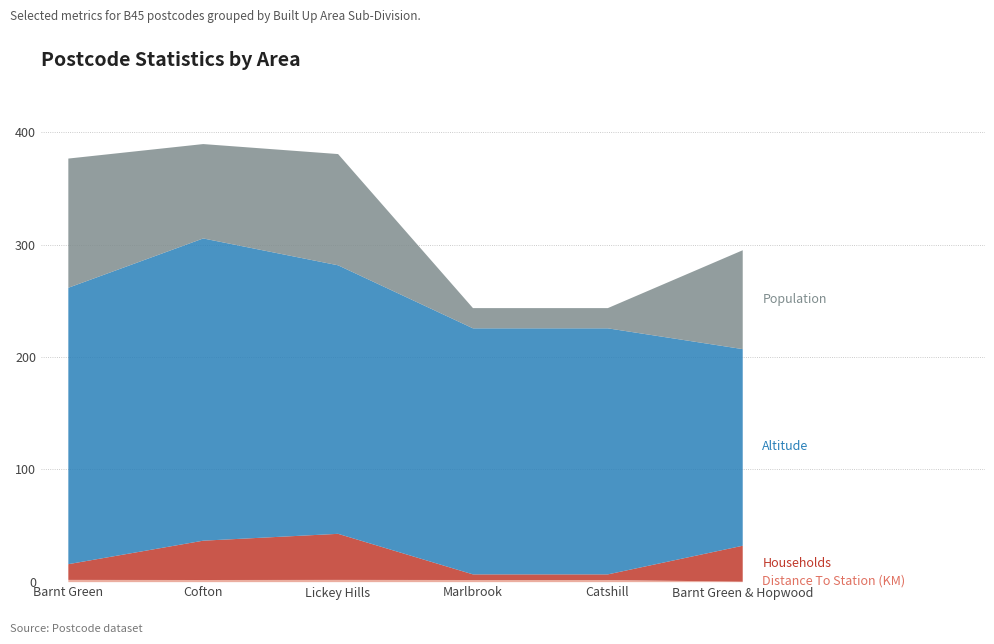

Reading left to right, extract all data points from this chart.

Population: 115.0	84.0	99.0	18.0	18.0	88.0
Households: 14.0	35.0	41.0	5.0	5.0	32.0
Altitude: 246.0	269.0	239.0	219.0	219.0	175.0
Distance To Station (KM): 2.0	1.9	2.0	1.9	1.9	0.4